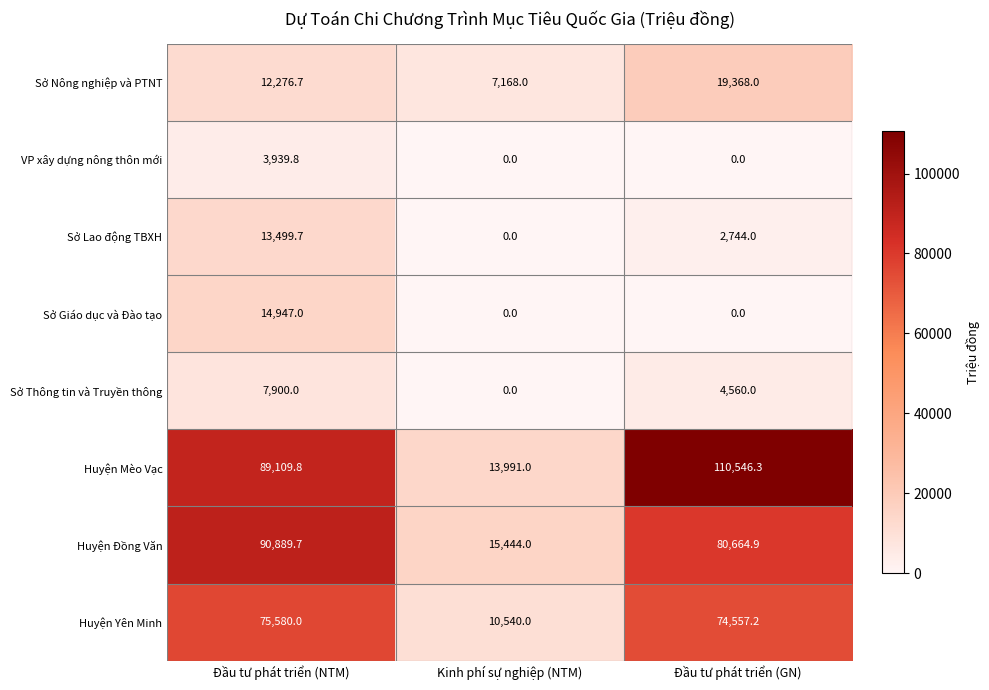

True or false: Sở Thông tin và Truyền thông has a value of 7095.5 at Đầu tư phát triển (GN).

False